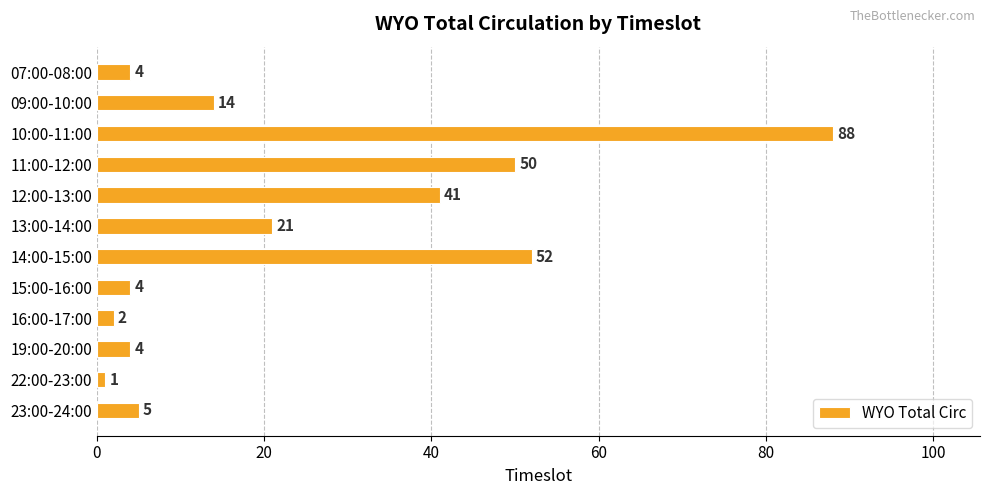

Is it true that the value at 09:00-10:00 is 14?

True